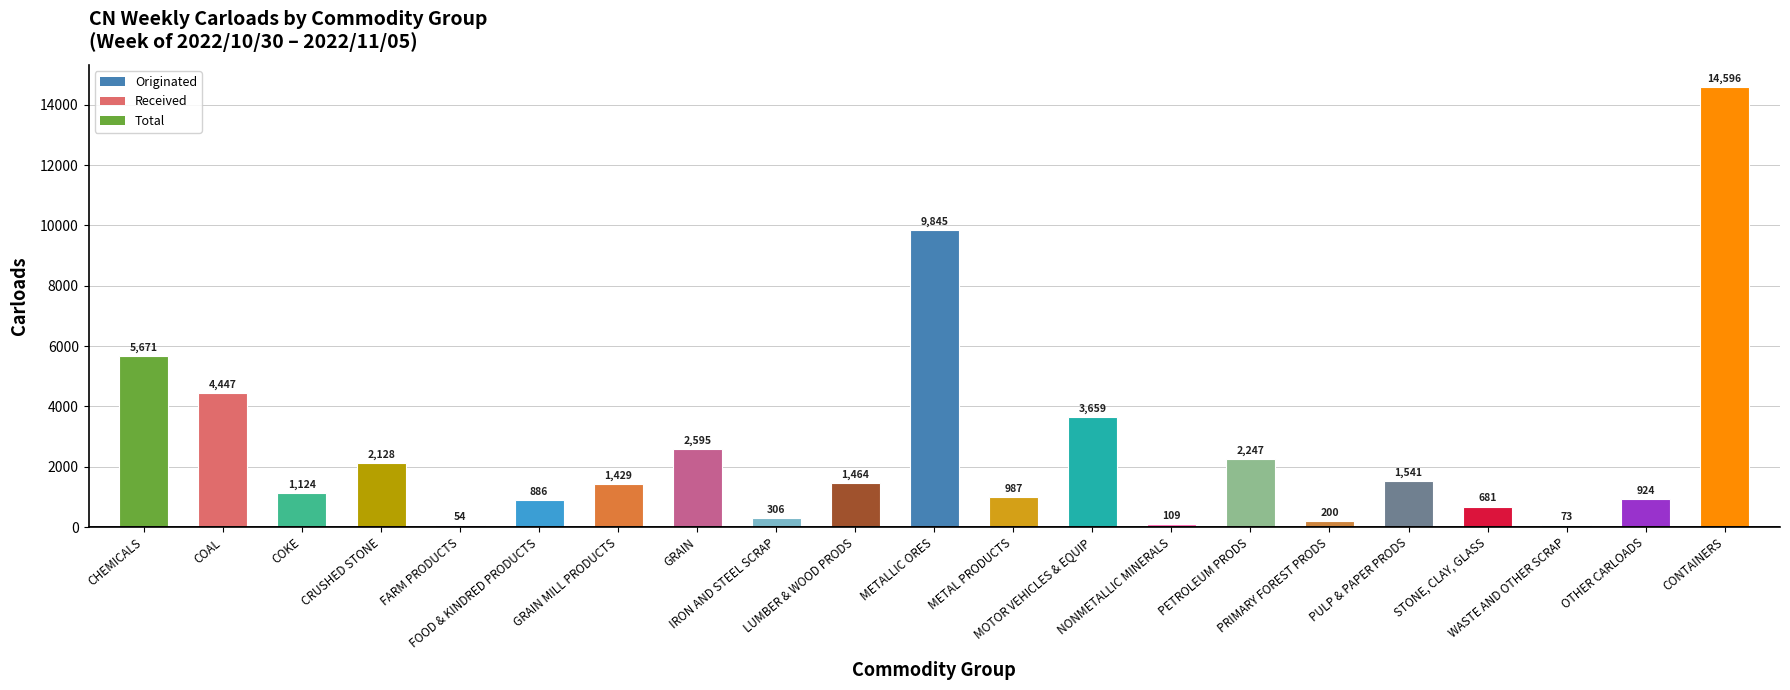

What position from the right is COAL?

20